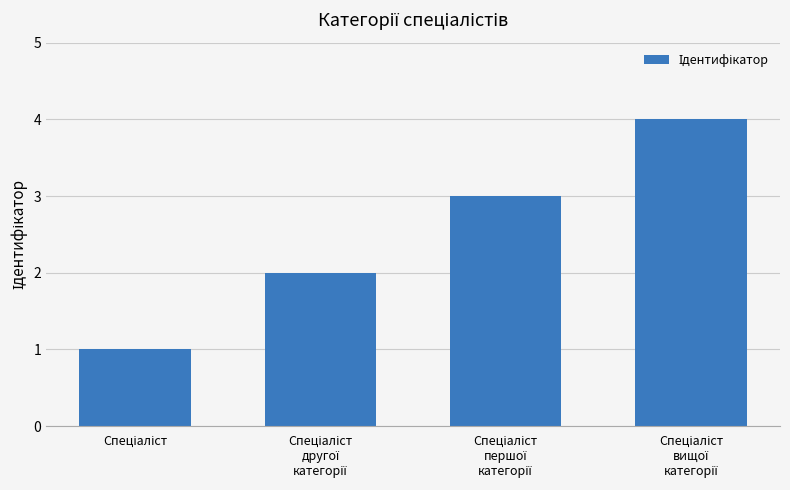

What is the greatest value displayed?

4